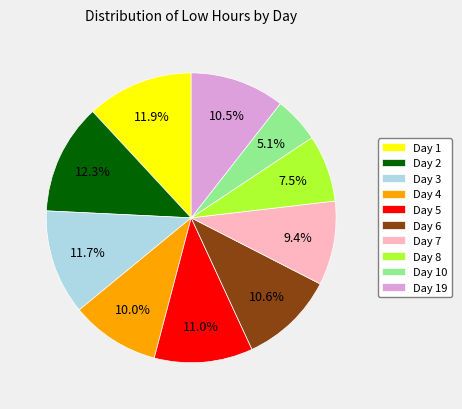

To the nearest percent, what portion does Day 1 represent?

12%